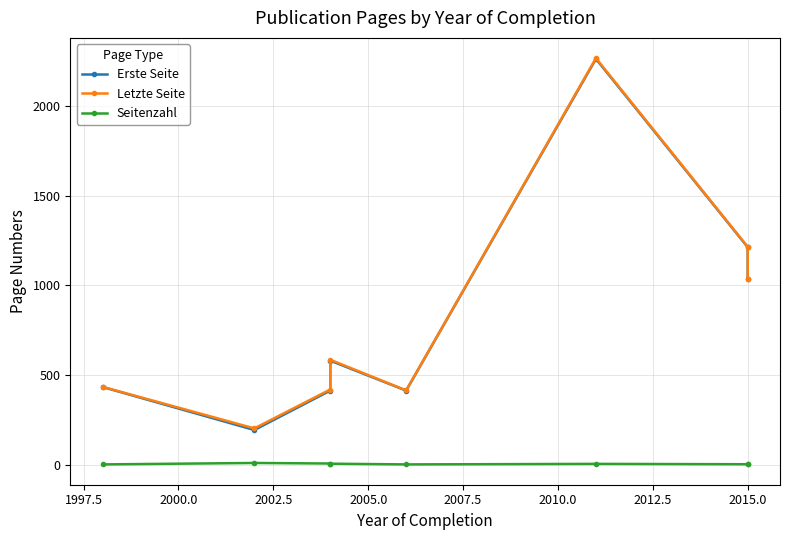

Rank the series by their maximum value, from highest to lowest.

Letzte Seite, Erste Seite, Seitenzahl